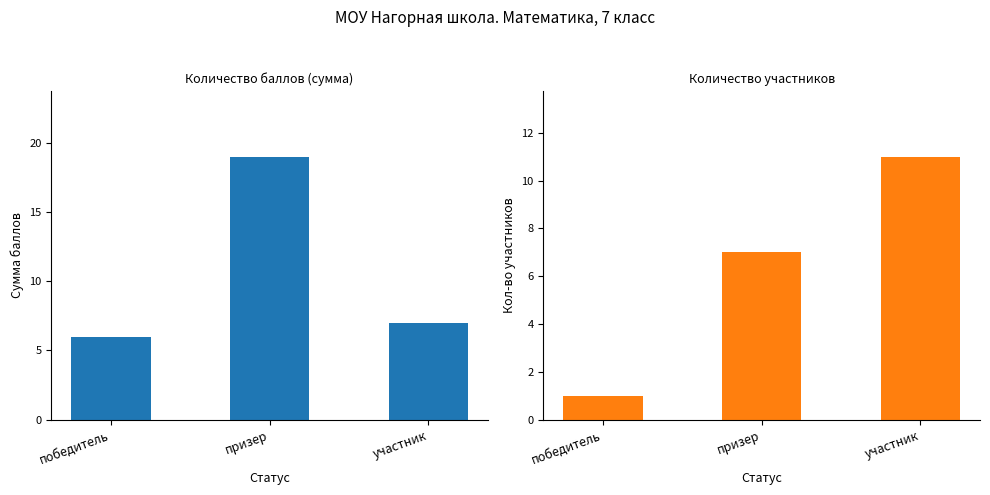

Between участник and победитель, which is larger?

участник